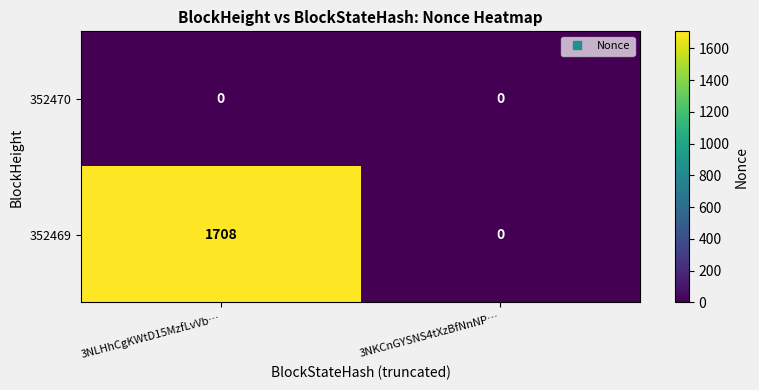

Rank the series at 3NLHhCgKWtD15MzfLvVb… from highest to lowest value.

352469, 352470